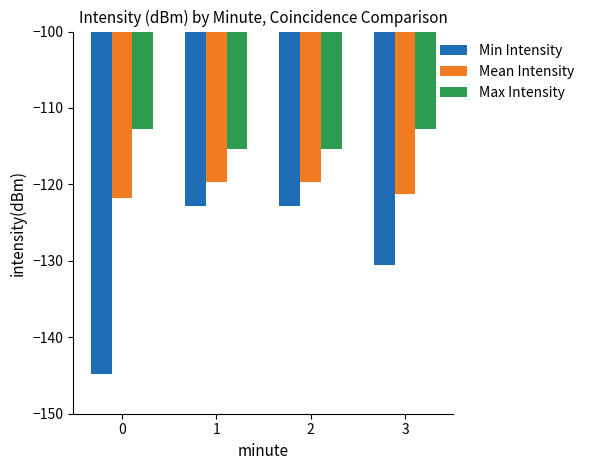

Reading left to right, transcribe all the data shown in this chart.

Min Intensity: -144.9	-122.8	-122.8	-130.5
Mean Intensity: -121.8	-119.6	-119.6	-121.2
Max Intensity: -112.7	-115.4	-115.4	-112.7